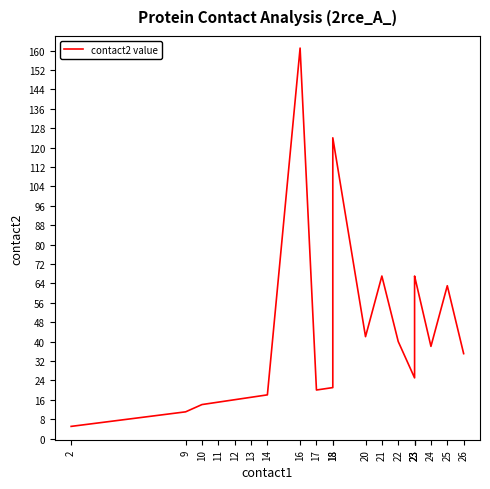

What is the difference between the values at 10 and 16?

147